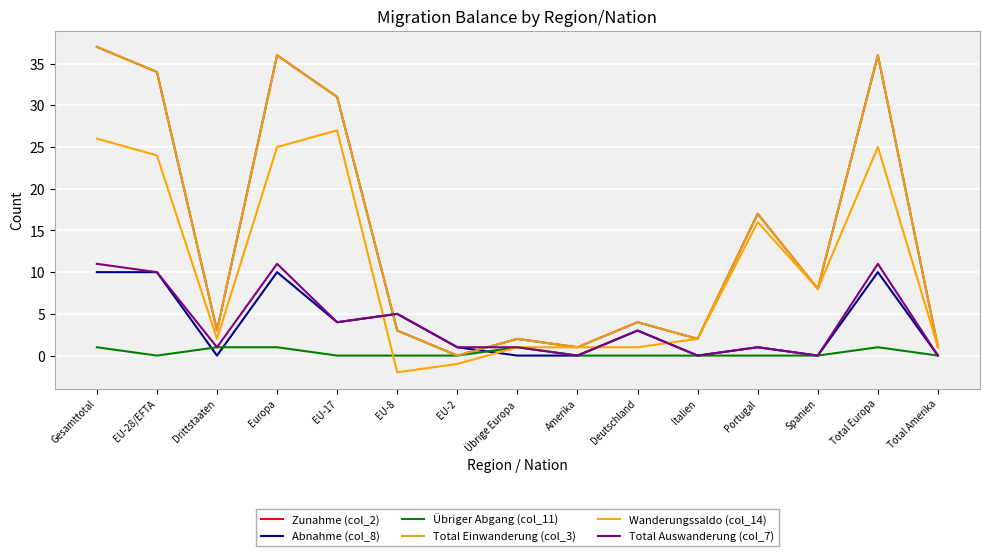

Does the chart have visible grid lines?

Yes